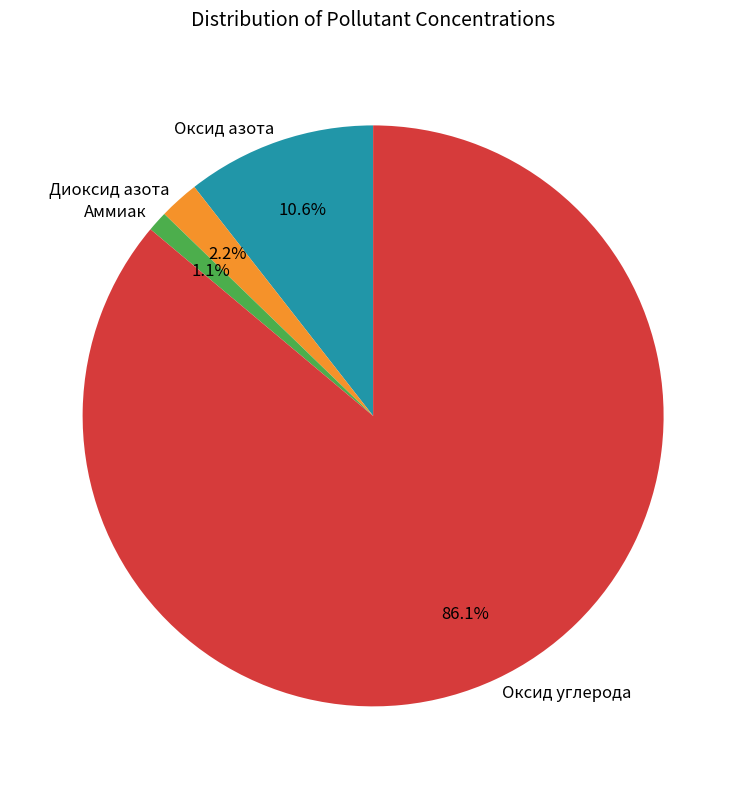

What is the smallest slice in the pie chart?

Аммиак